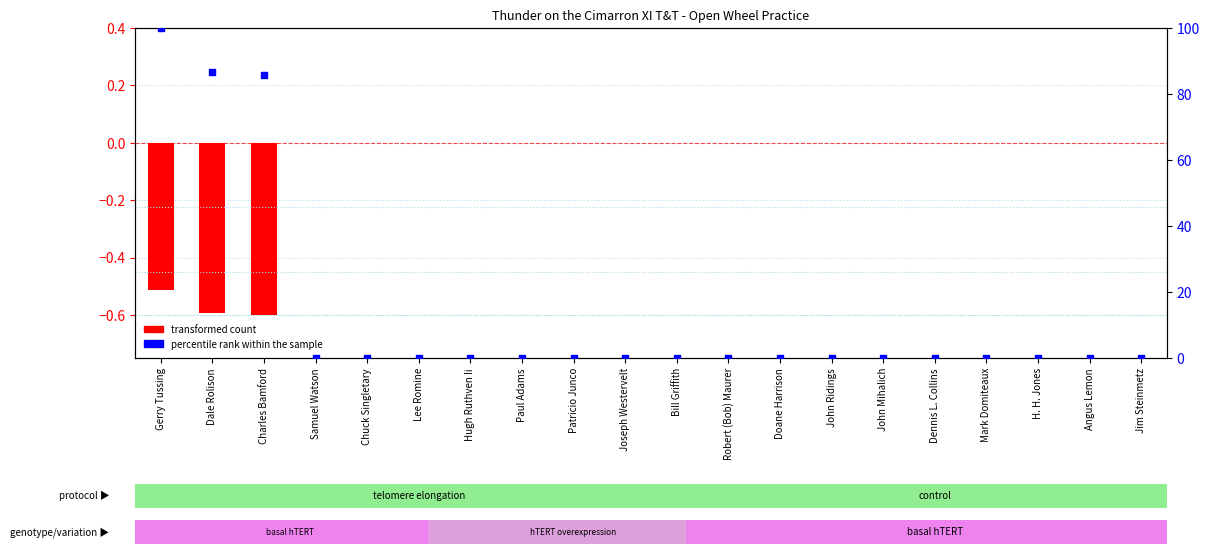

At how many categories does at least one series exceed 2?

3